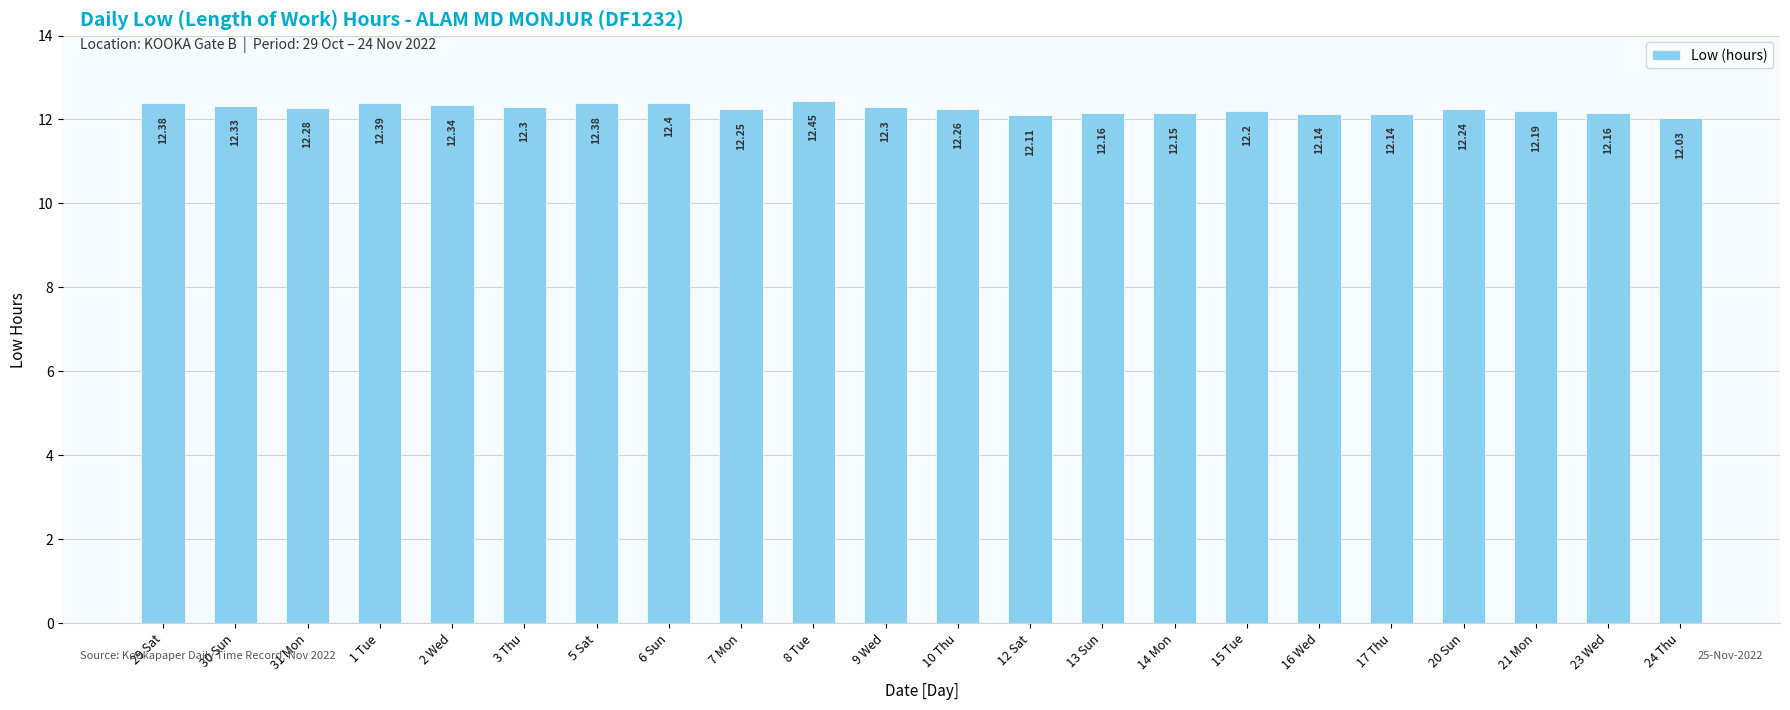

The value at 20 Sun is 12.2. True or false?

True